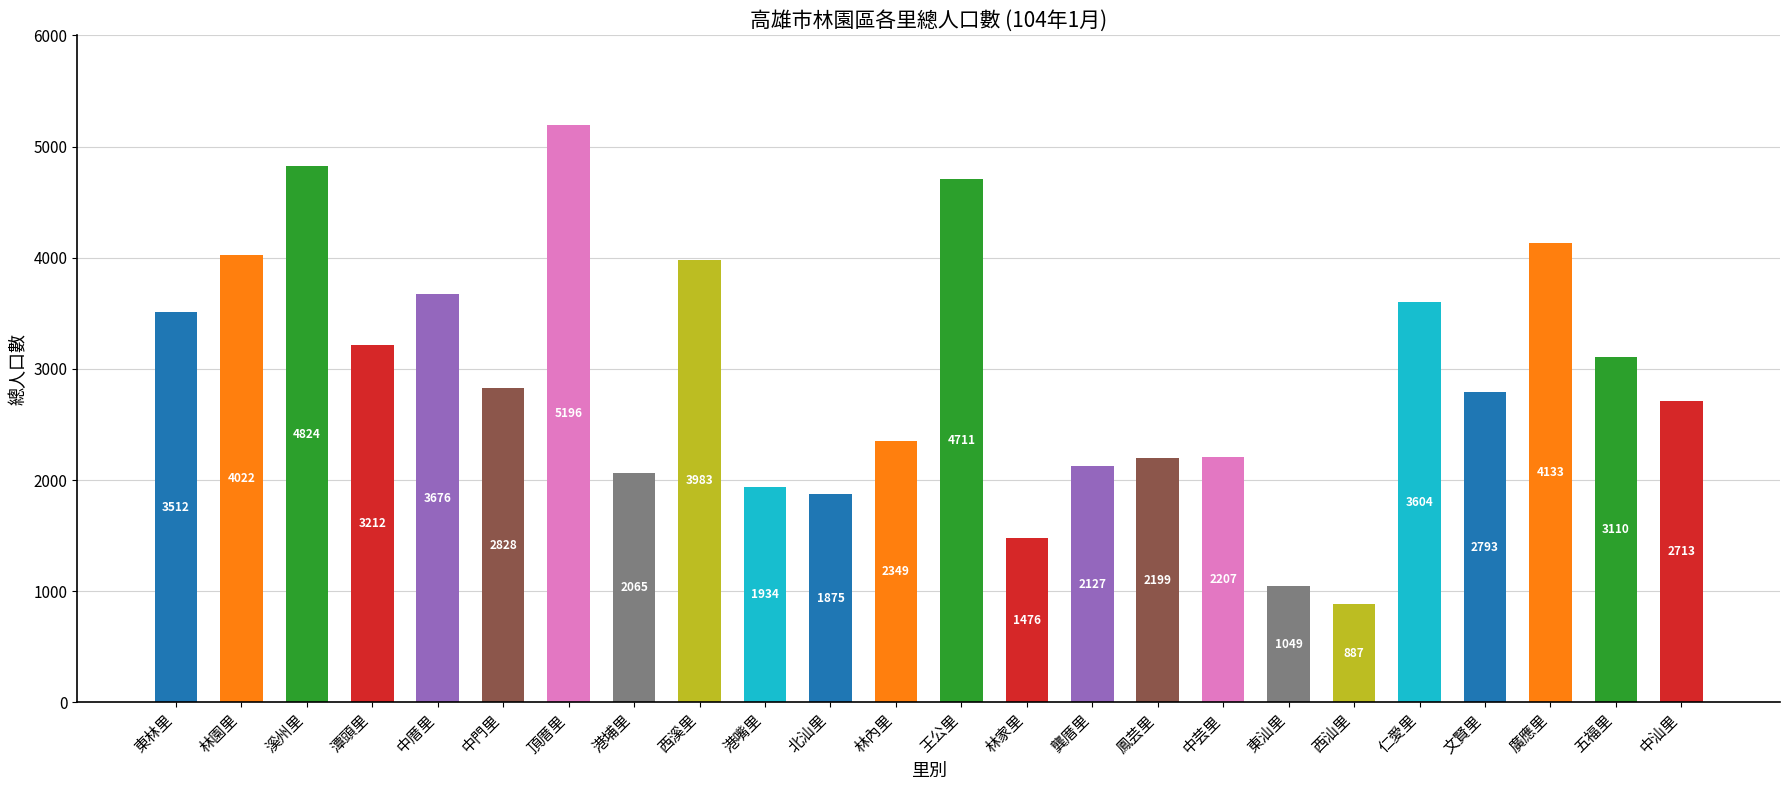

What is the label of the 2nd bar from the left?

林園里